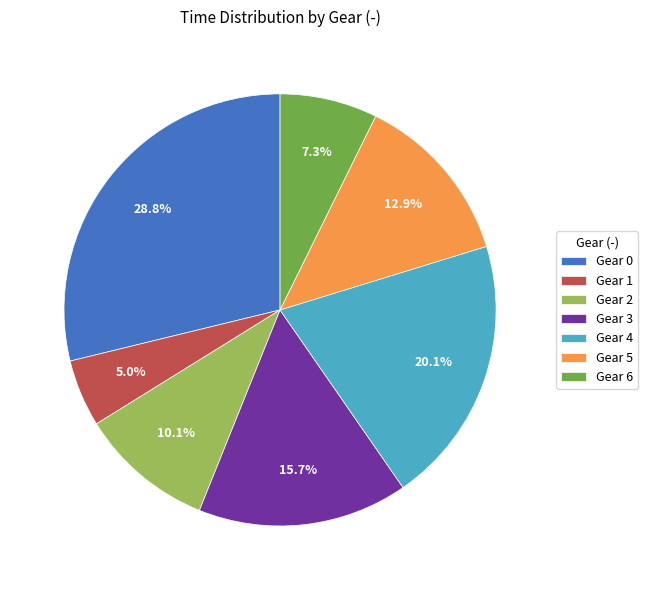

To the nearest percent, what is the average slice percentage?

14%